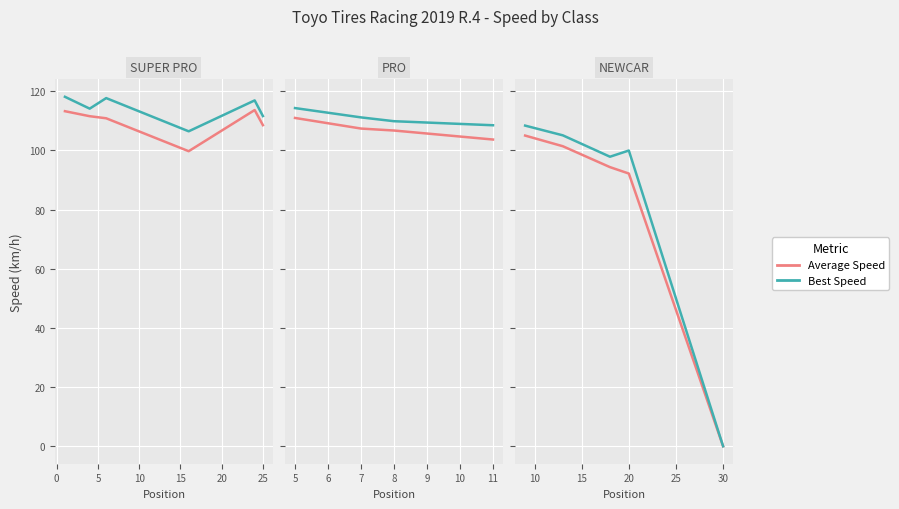

True or false: Average Speed has a value of 154.7 at 5.

False